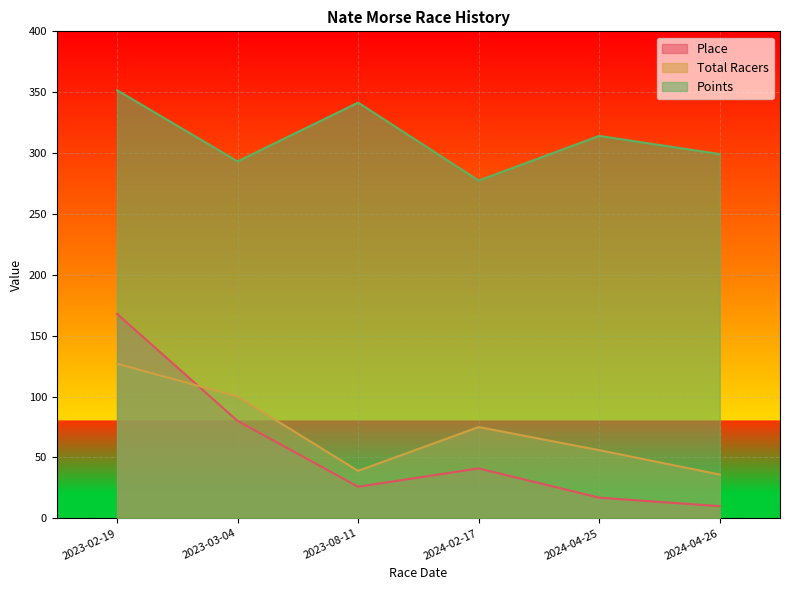

Where is the first local maximum for Total Racers?

2024-02-17